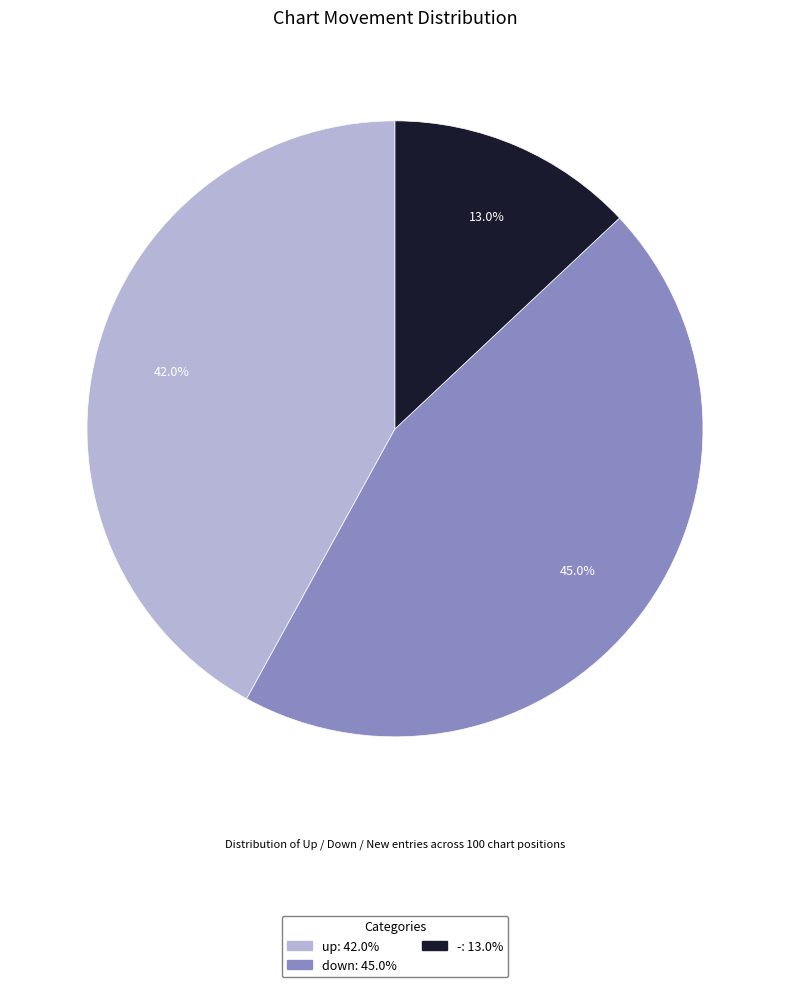

The up slice represents 33% of the pie. True or false?

False